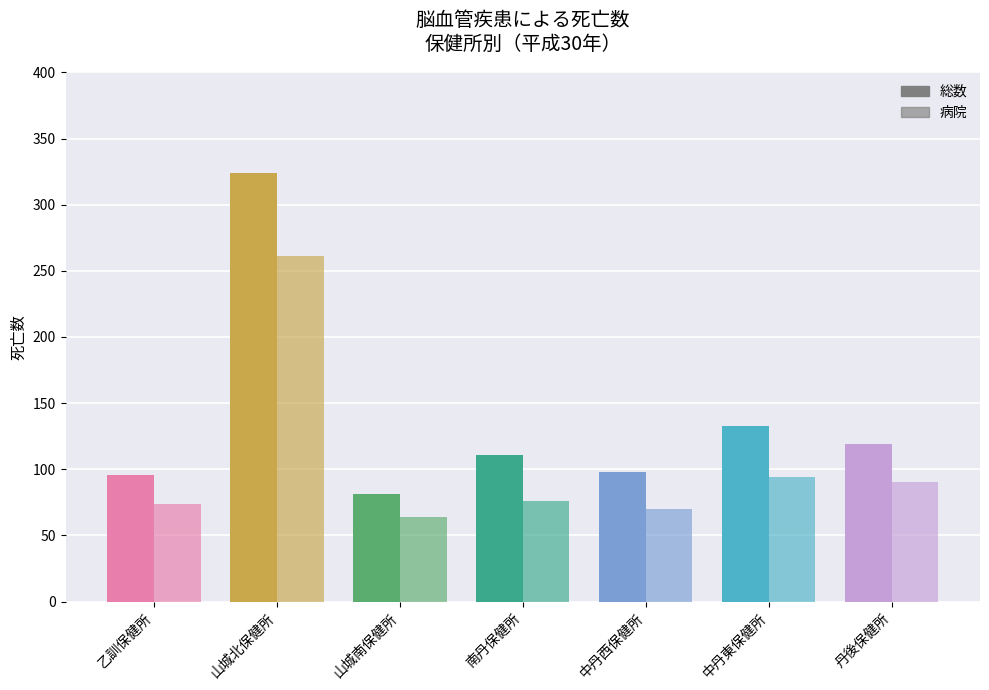

Rank the categories by 総数 value from highest to lowest.

山城北保健所, 中丹東保健所, 丹後保健所, 南丹保健所, 中丹西保健所, 乙訓保健所, 山城南保健所